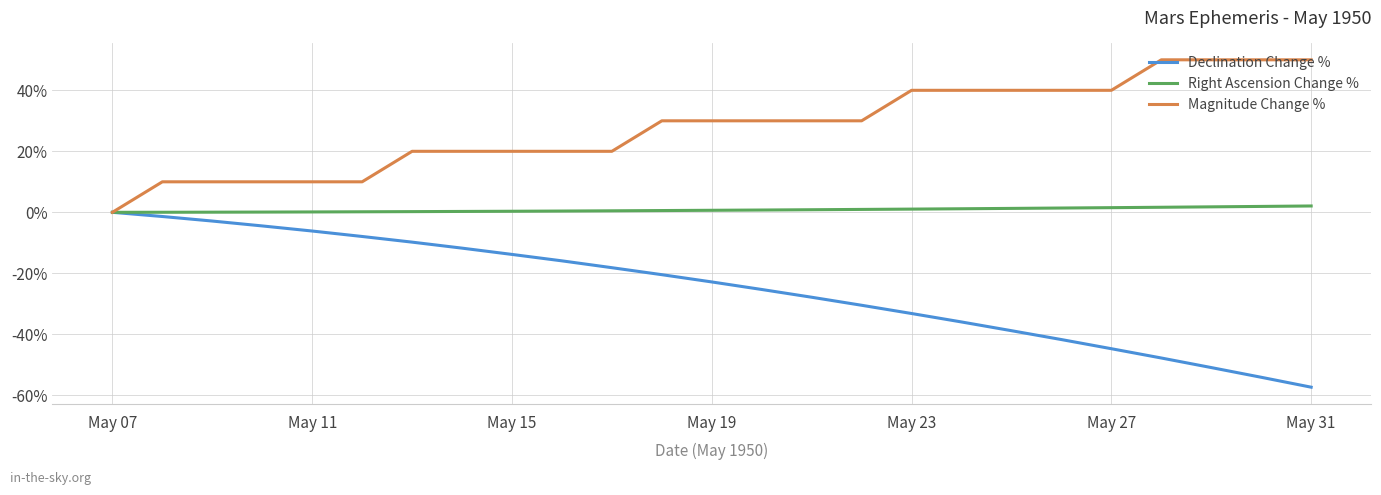

Does the chart display data point markers on the line(s)?

No